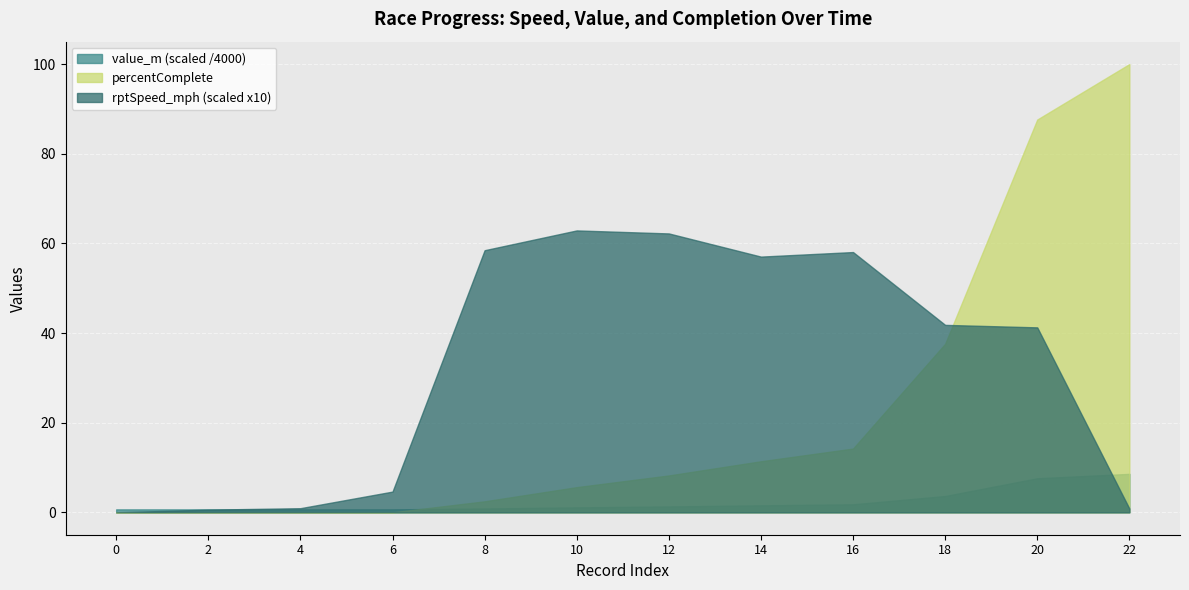

What is the difference between the maximum and minimum values in the percentComplete series?

100.0